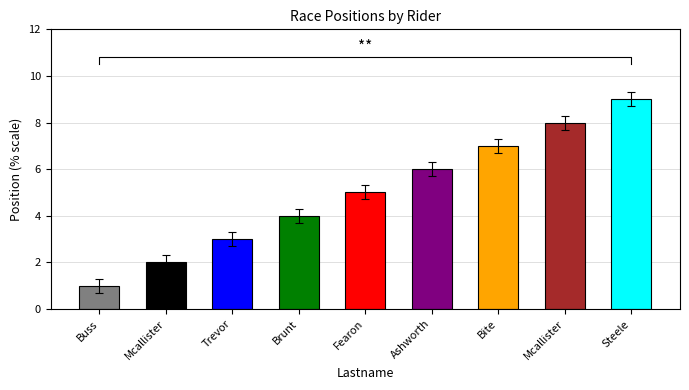

At which label is the value closest to 5?

Fearon